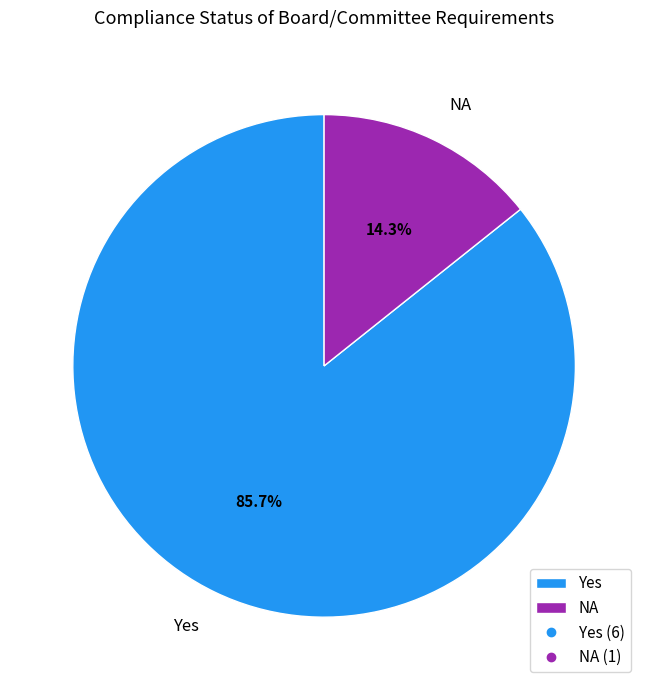

Does NA represent more than half of the total?

No